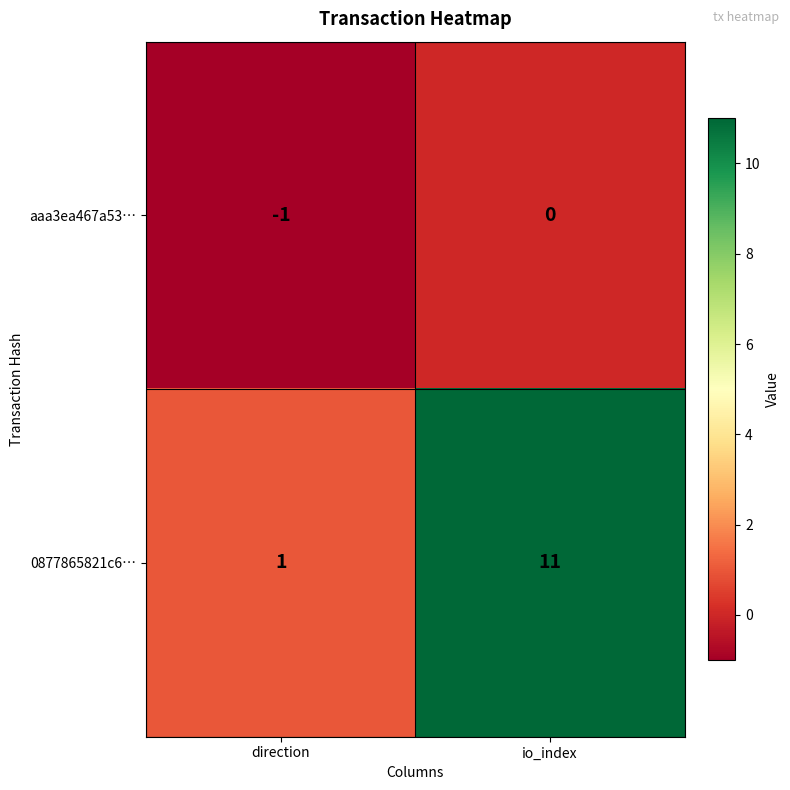

What is the average value of the 0877865821c6… series?

6